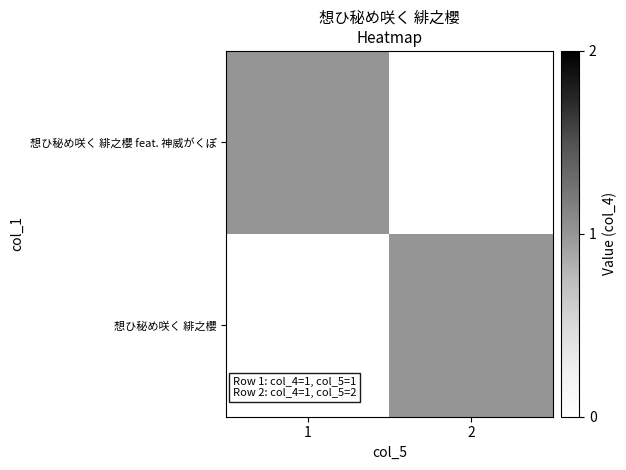

What is the spread (max minus min) of values at 2?

1